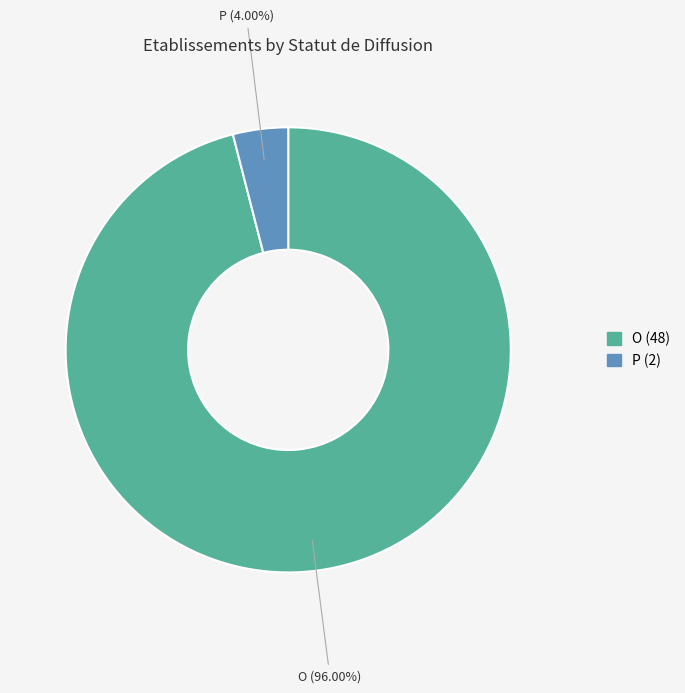

Between O and P, which is larger?

O